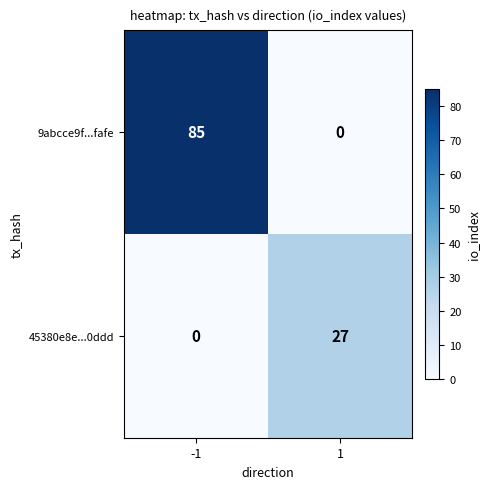

Count the number of categories in the chart.

2